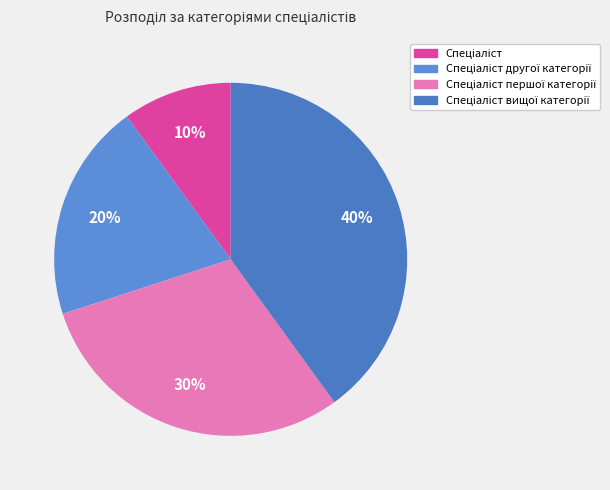

Combined, do Спеціаліст другої категорії and Спеціаліст вищої категорії account for over 50%?

Yes